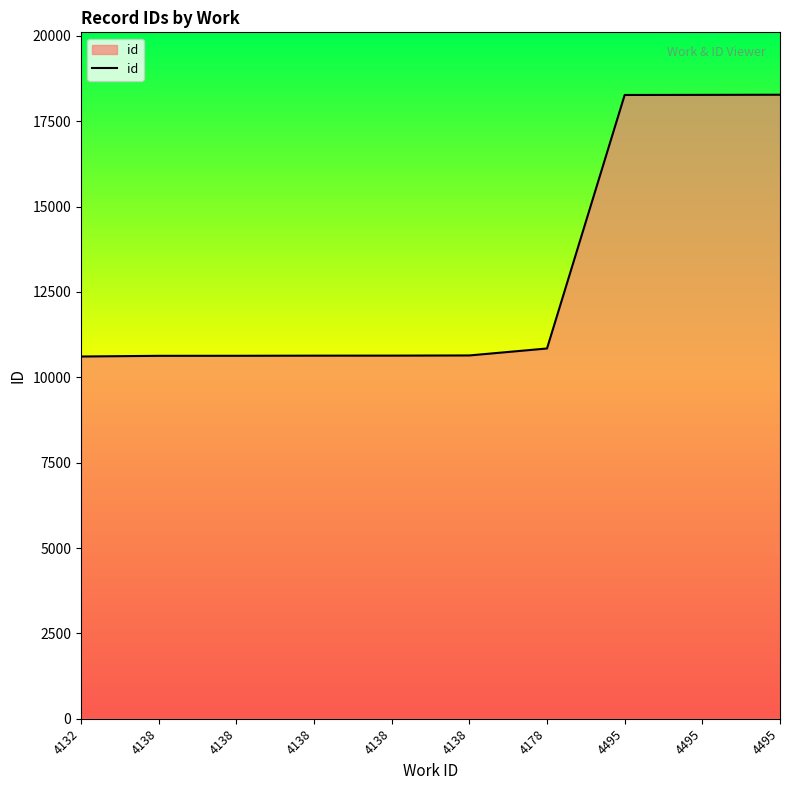

List the labels in order of value, smallest first.

4132, 4138, 4138, 4138, 4138, 4138, 4178, 4495, 4495, 4495